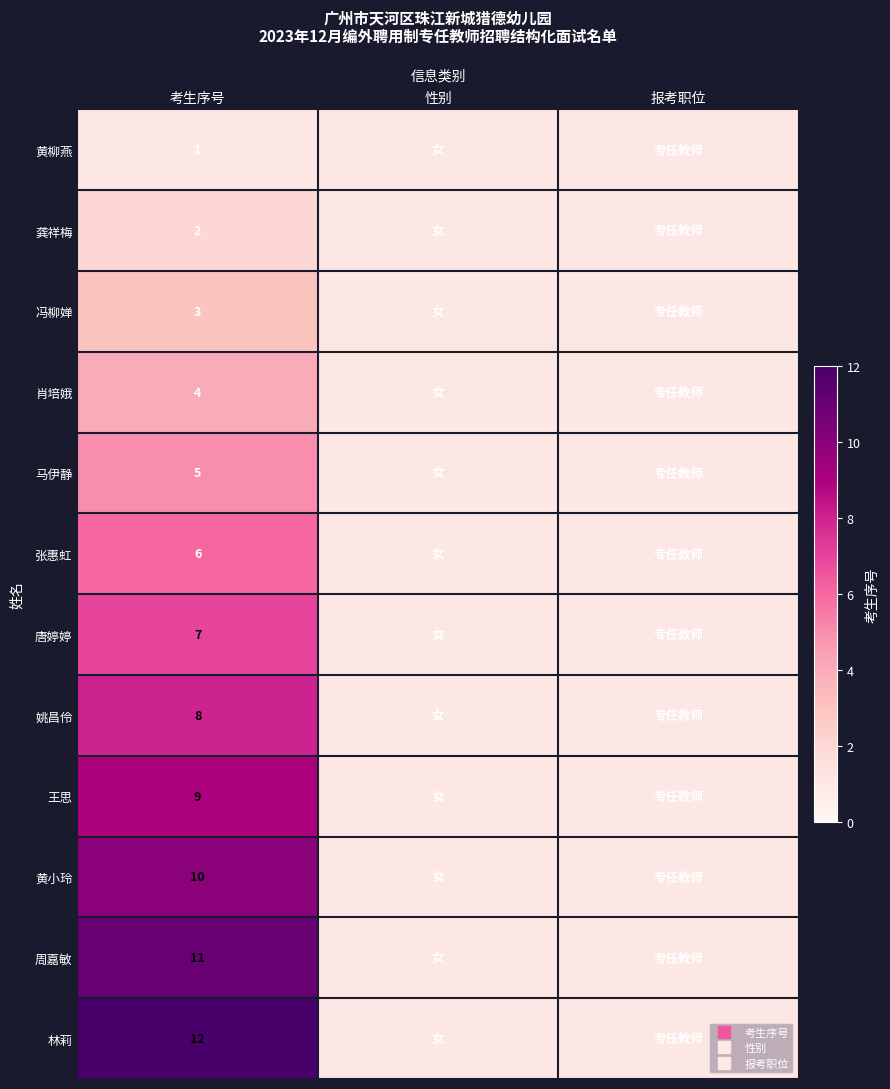

True or false: 黄小玲 has a value of 1 at 性别.

False